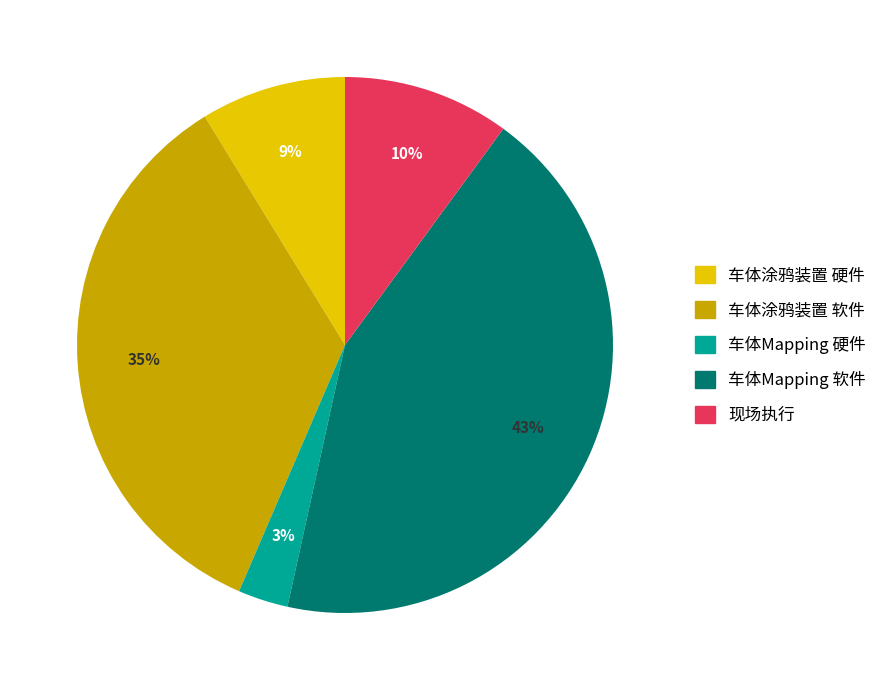

To the nearest percent, what is the average slice percentage?

20%